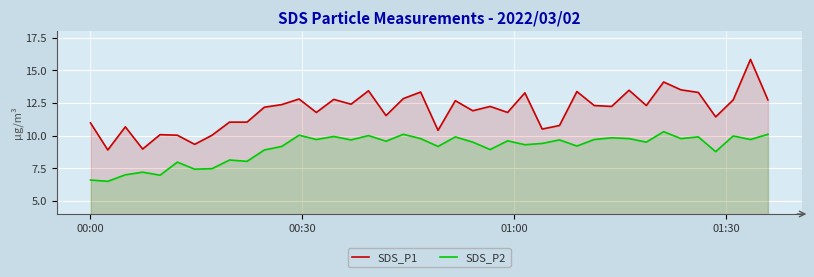

What is the minimum value for SDS_P2?

6.5